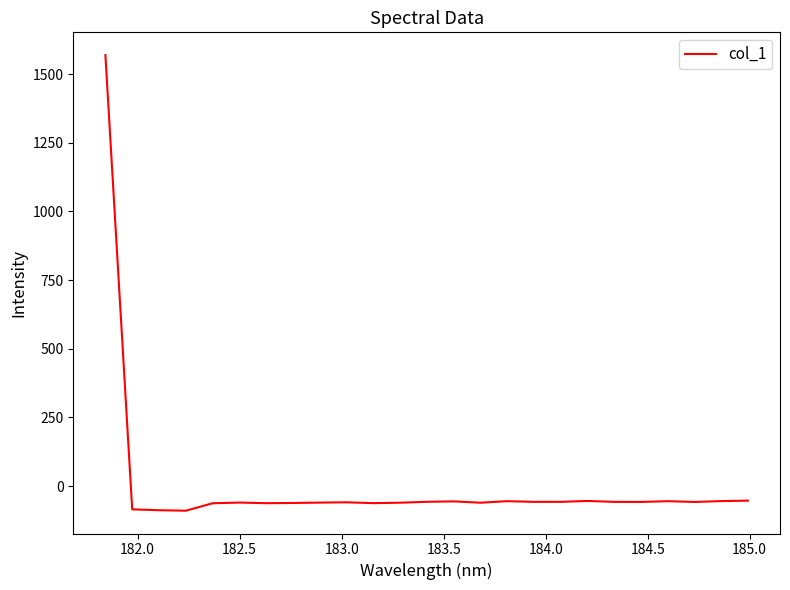

What is the smallest value displayed?

-89.7